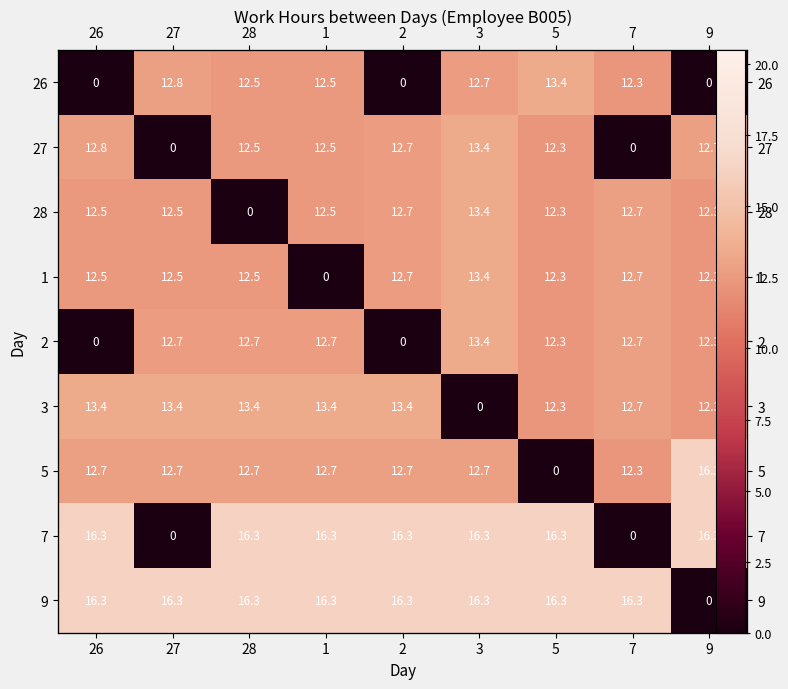

Between 26 and 3, which series saw the biggest shift?

2